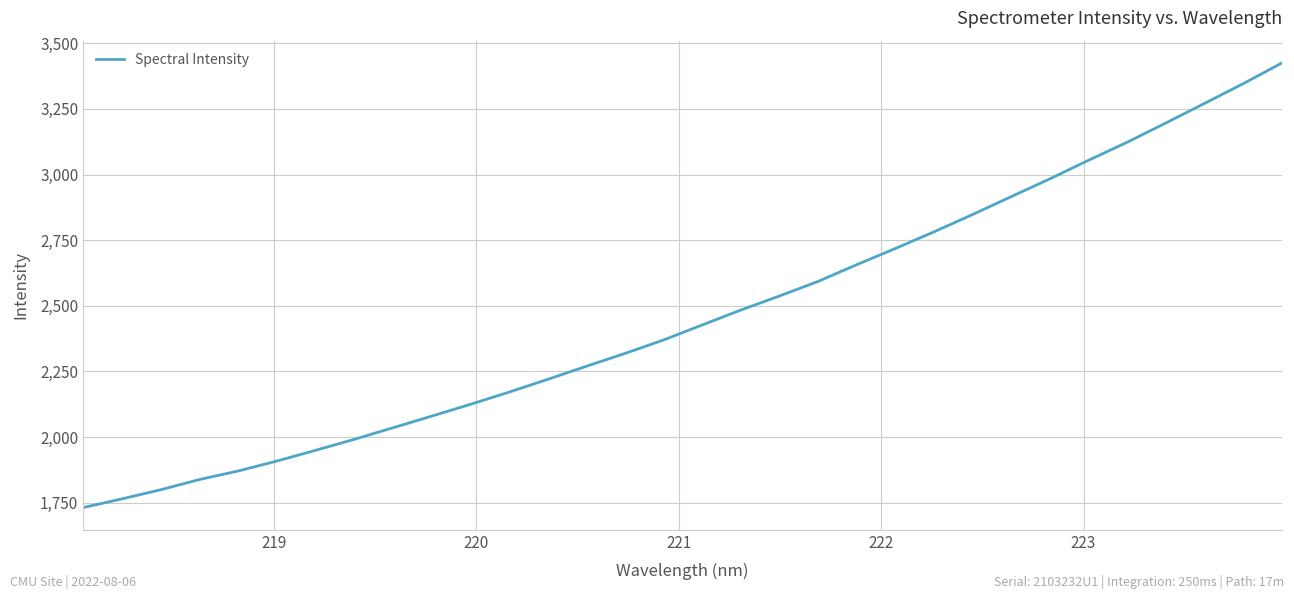

Does the chart display data point markers on the line(s)?

No